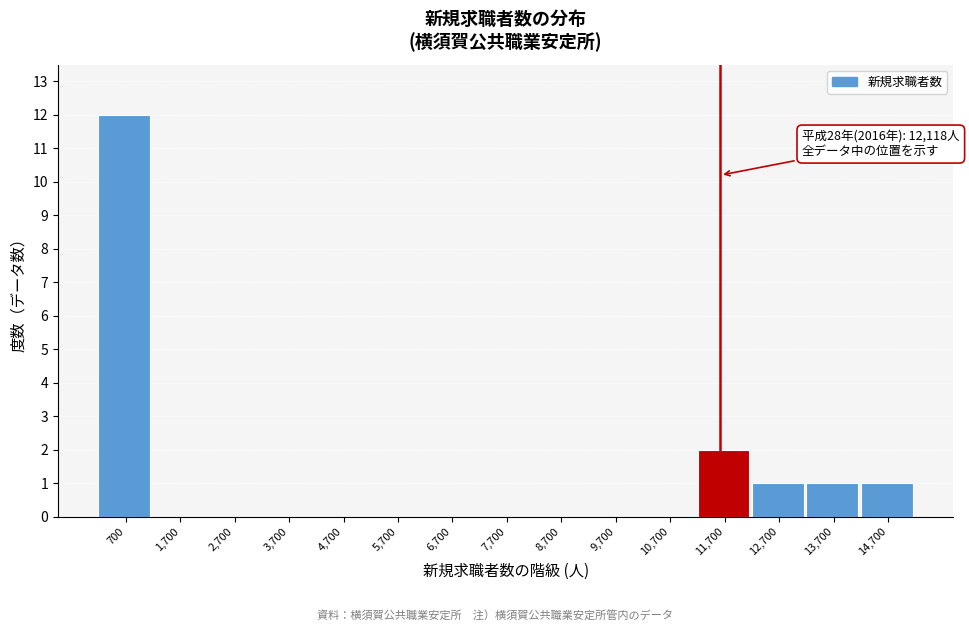

Reading left to right, list all the values displayed in this chart.

700=12	1,700=0	2,700=0	3,700=0	4,700=0	5,700=0	6,700=0	7,700=0	8,700=0	9,700=0	10,700=0	11,700=2	12,700=1	13,700=1	14,700=1